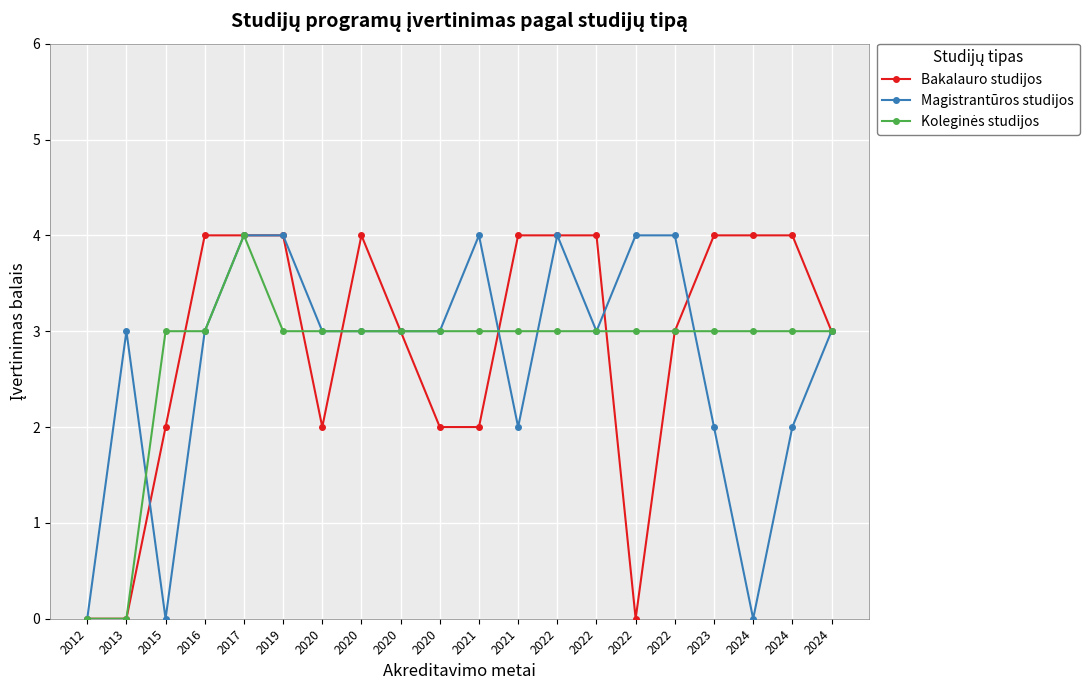

How many values in the Bakalauro studijos series are below 4?

10